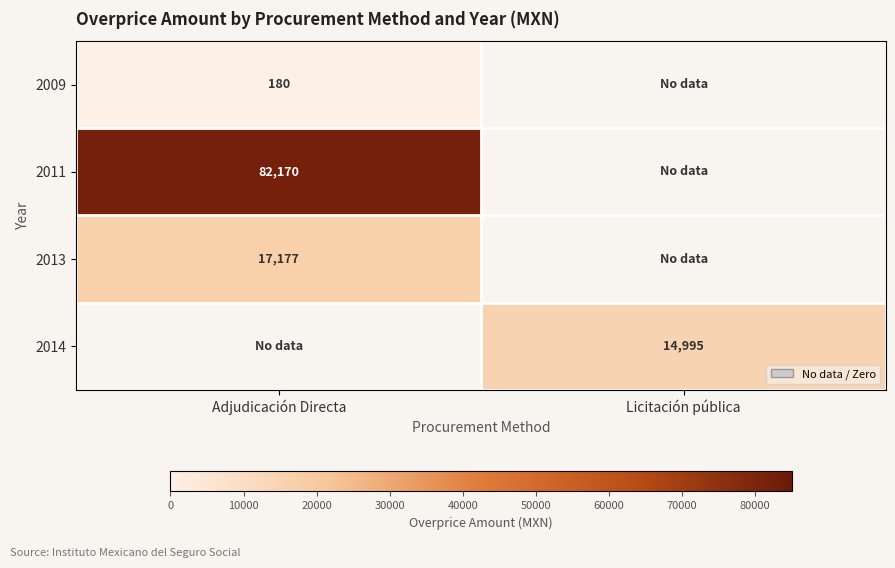

What is the difference between the 2009 values at Adjudicación Directa and Licitación pública?

180.0